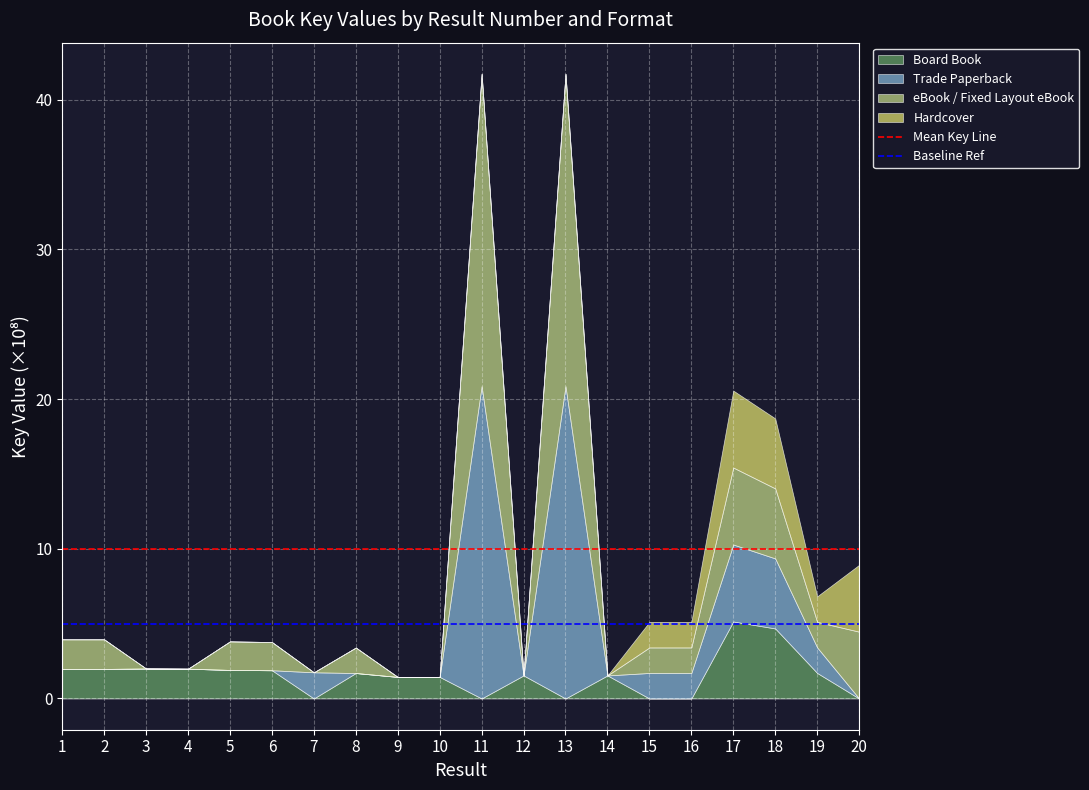

The Board Book series shows 2.0 at 2. True or false?

True